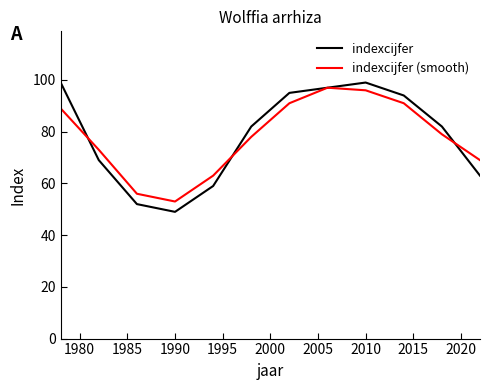

What is the minimum value shown in the chart?

49